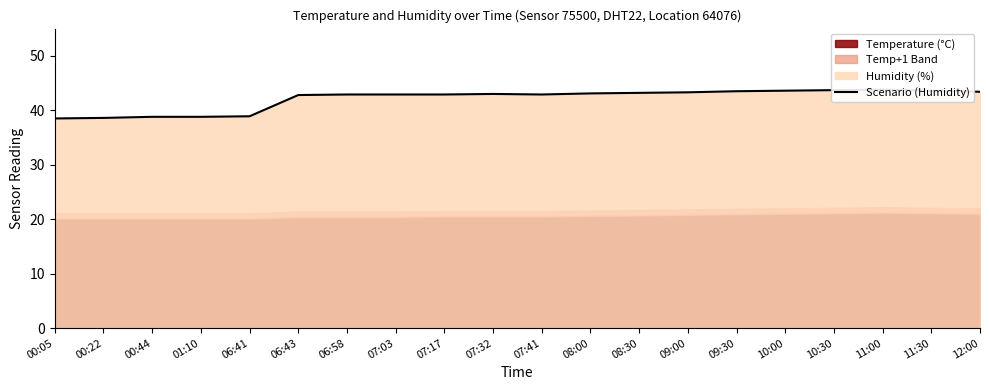

What is the value of the 5th point from the left?

38.9